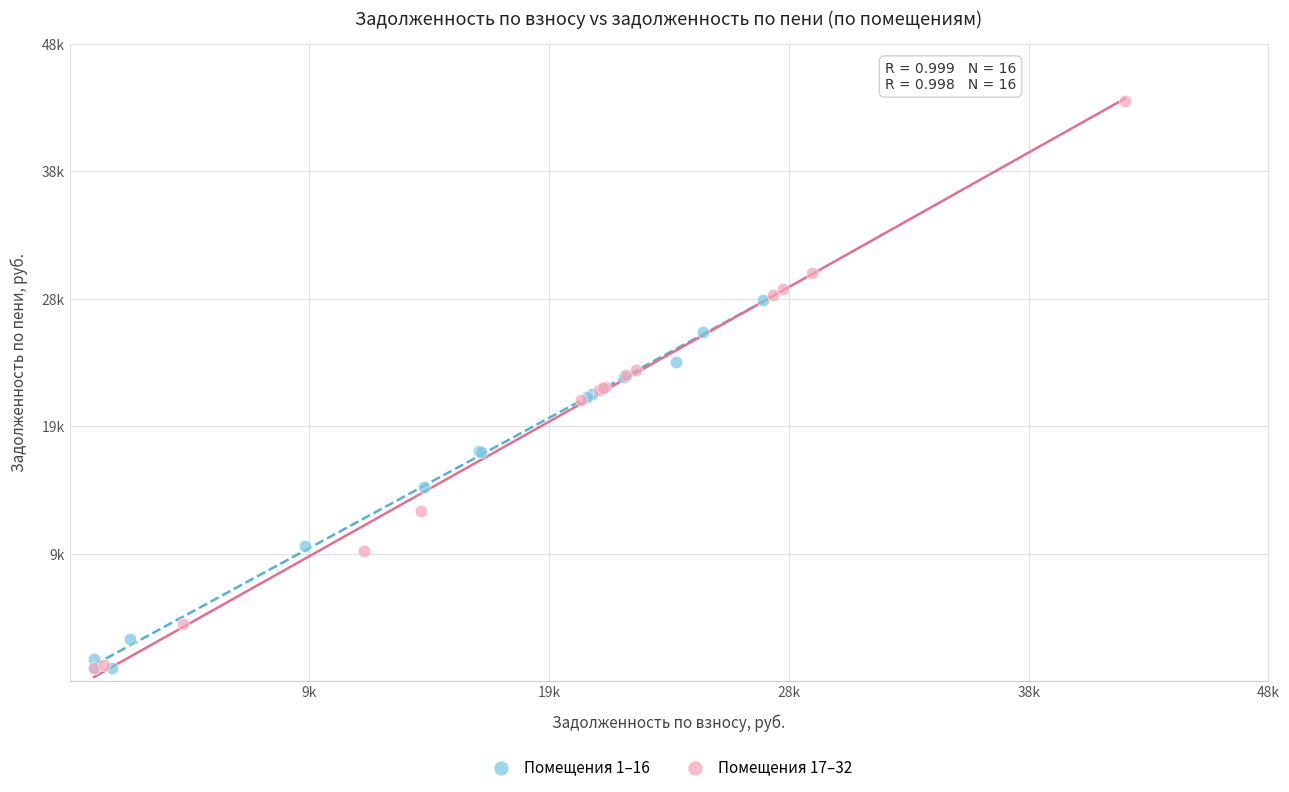

What are all the series names shown in the legend?

Помещения 1–16, Помещения 17–32